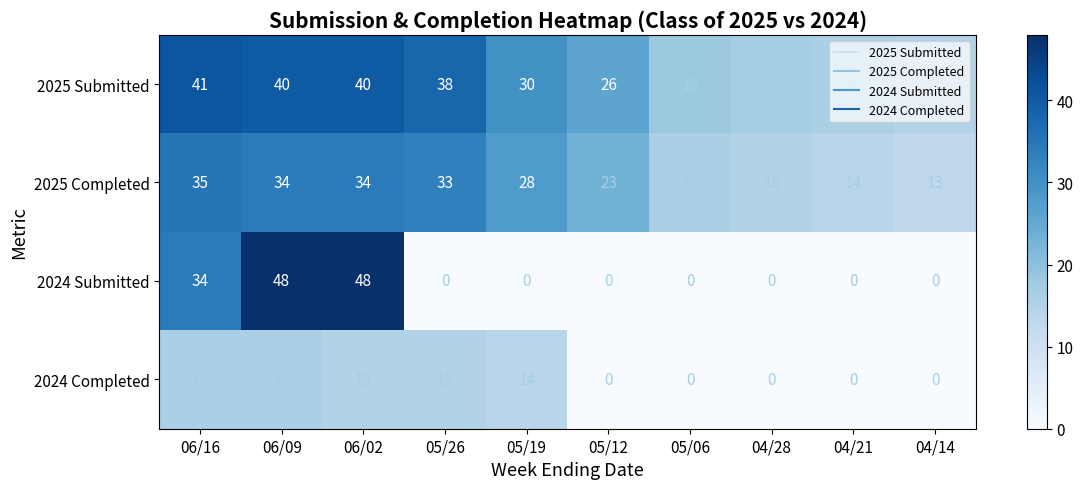

Which series has the widest spread of values?

2024 Submitted